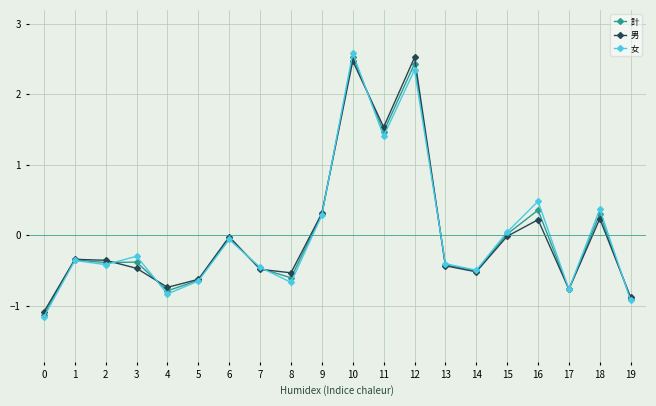

How many categories are shown in the chart?

20